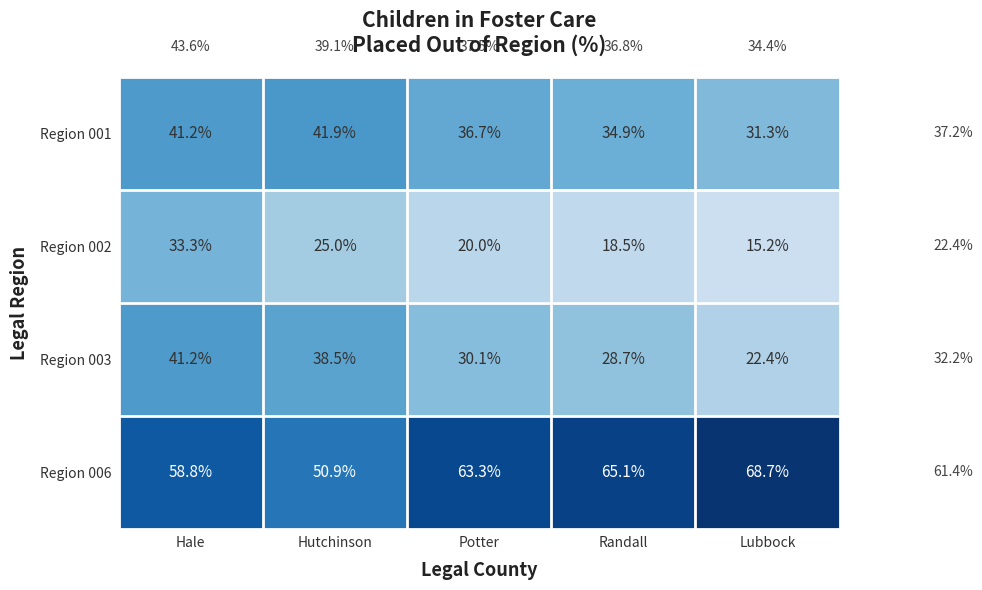

Count the number of data series in this chart.

4